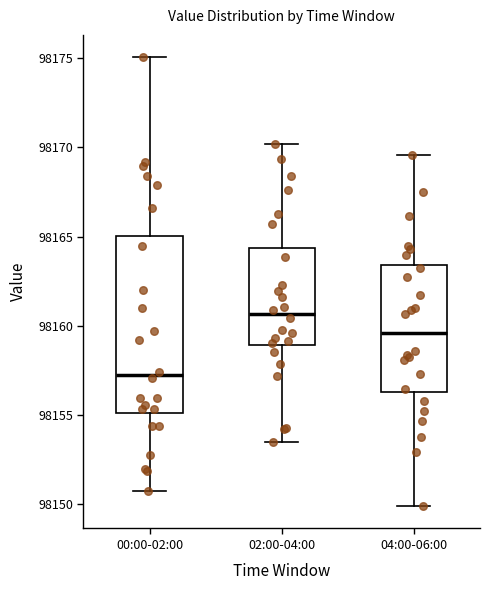

Which box has the highest median line?

02:00-04:00